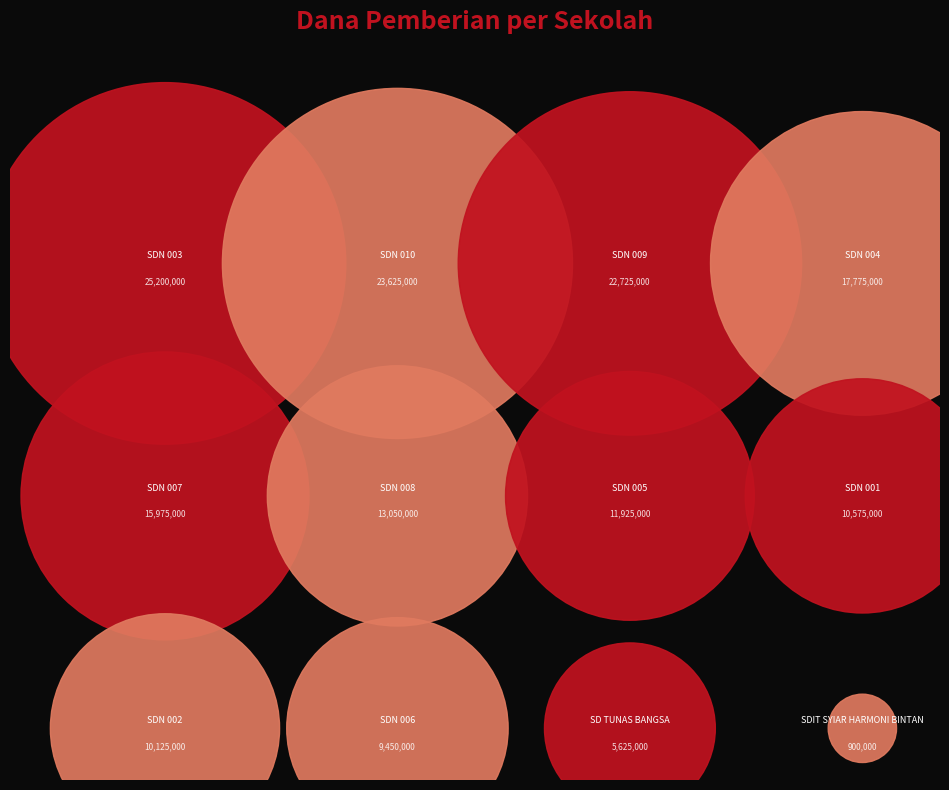

How many segments does this pie chart have?

12